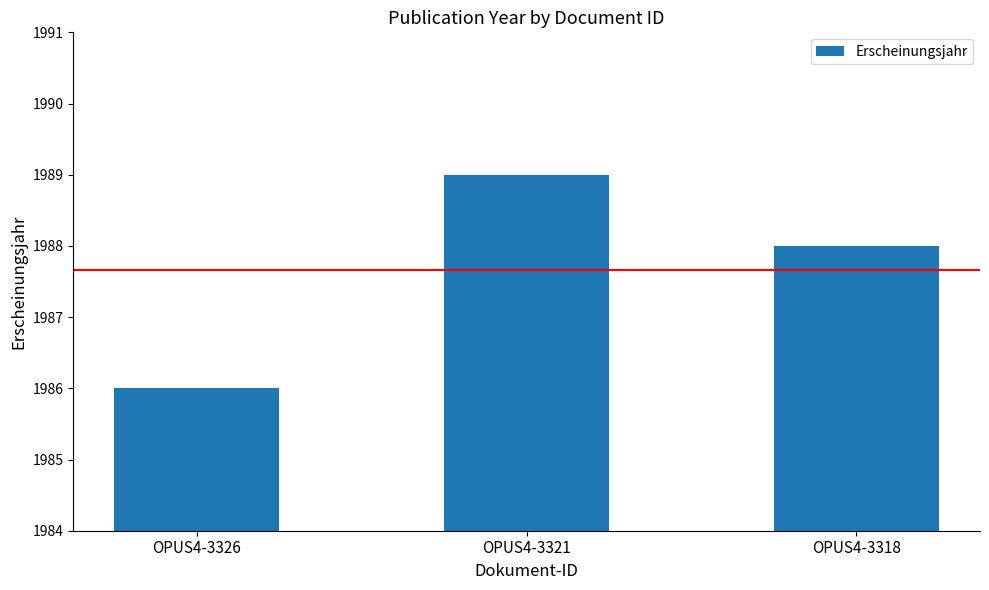

How many distinct data groups are displayed?

1